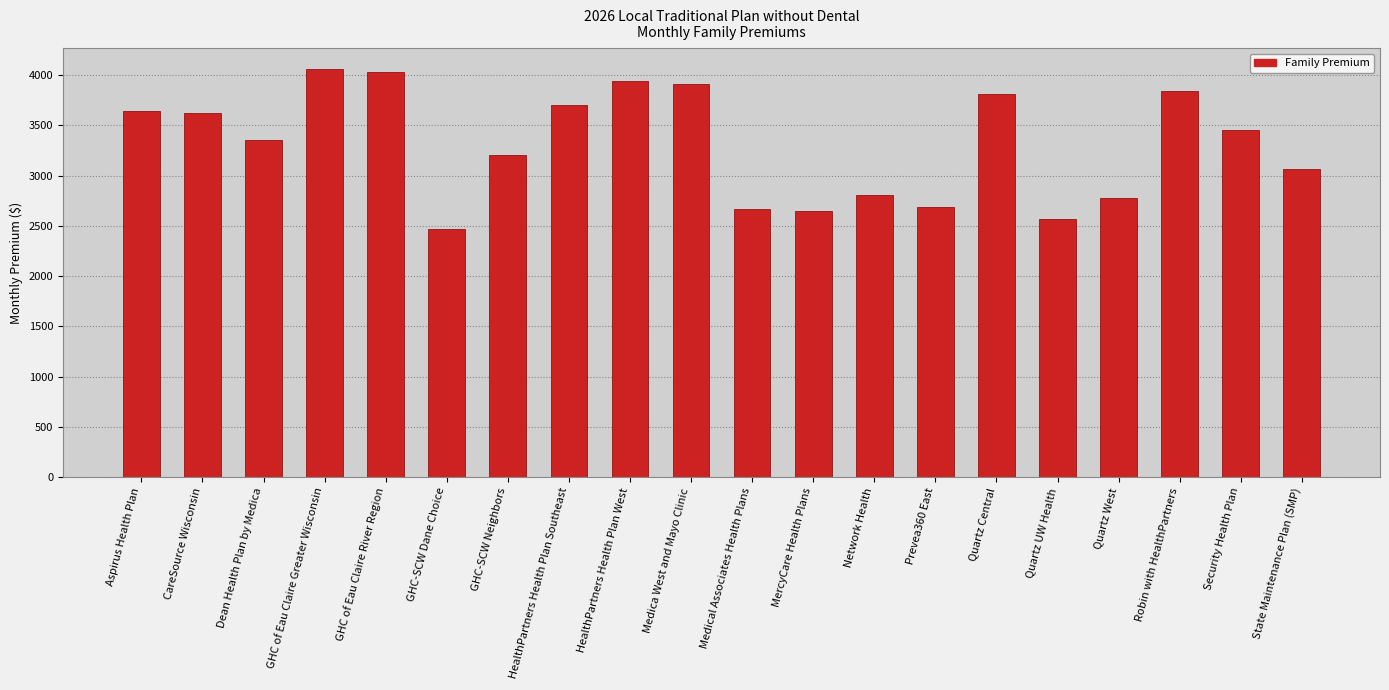

Count the number of values greater than 3456.

10